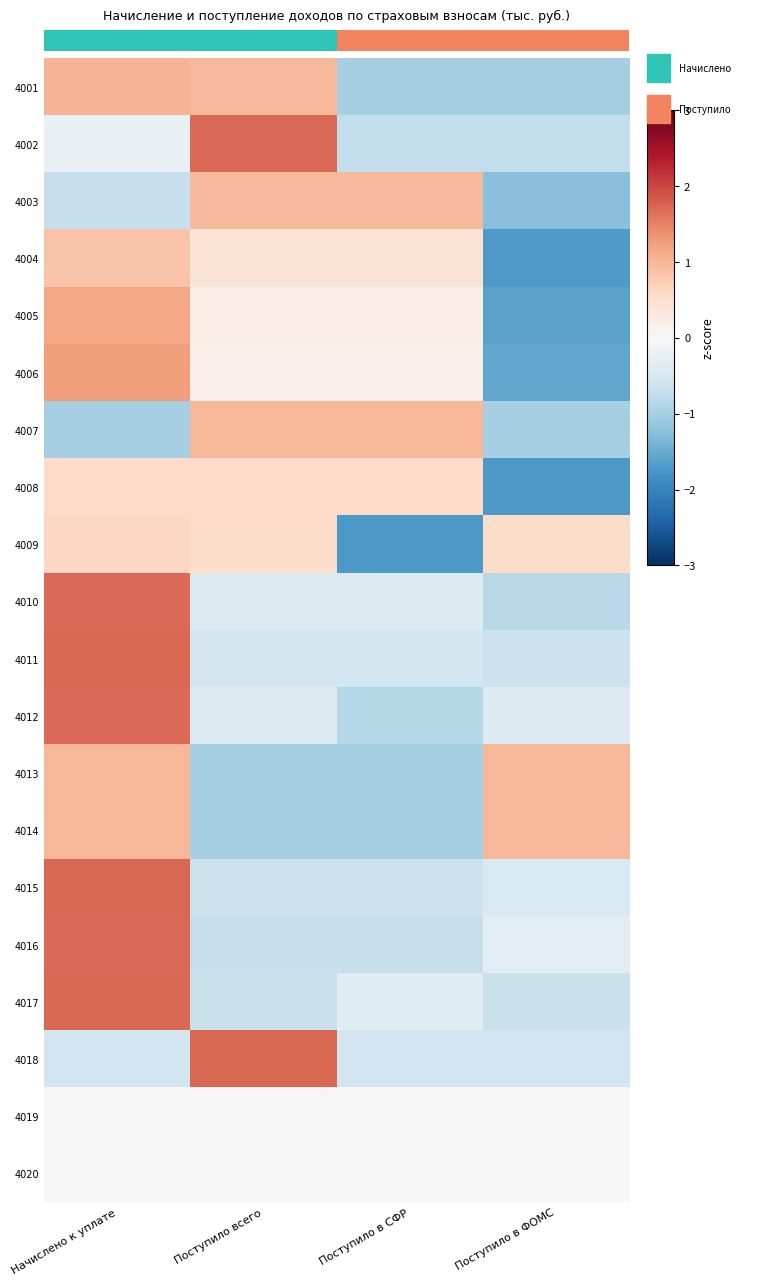

How many positive values does the 4017 series have?

1